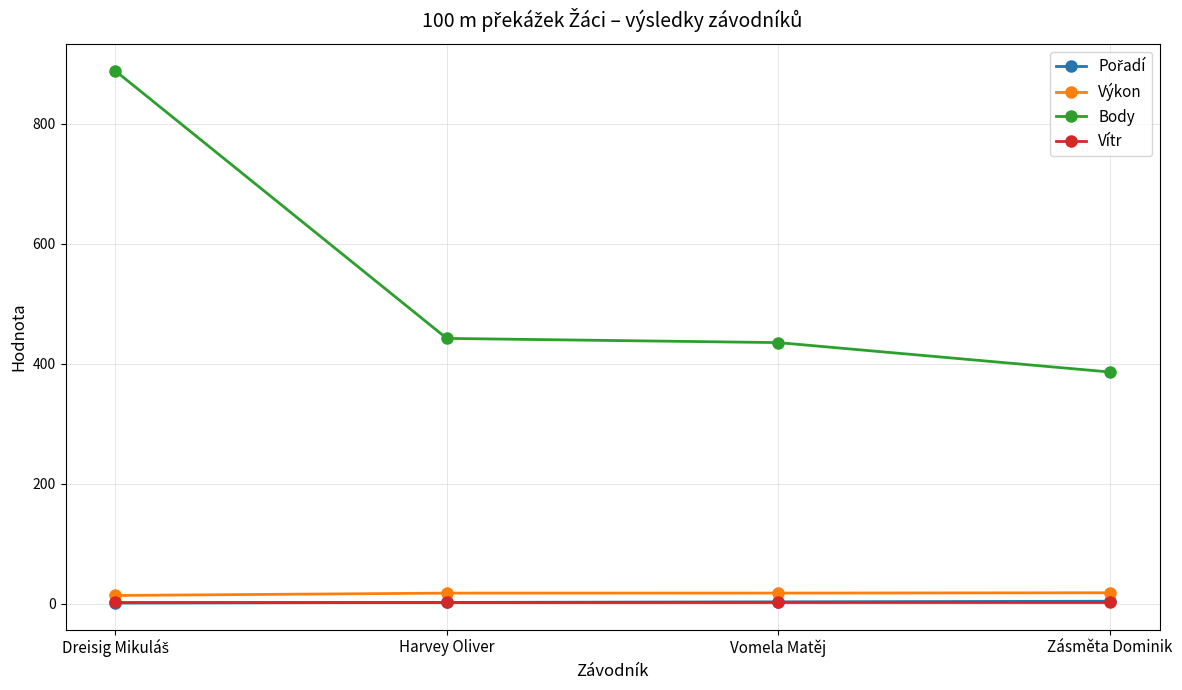

How many categories are shown in the chart?

4